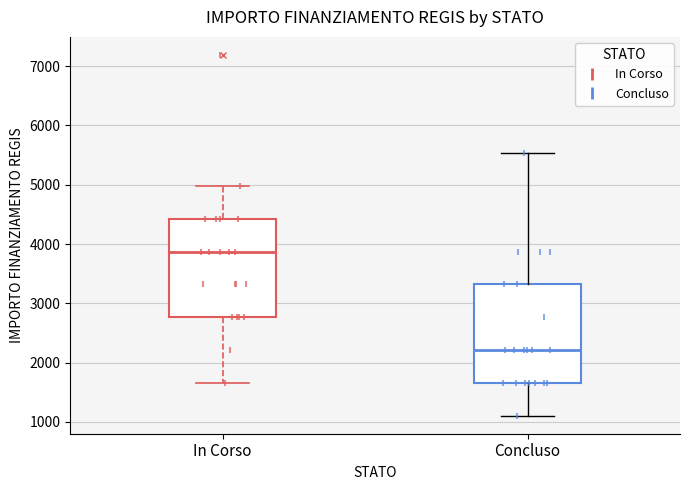

Where does the upper whisker of the box for In Corso end on the y-axis? The values are not printed on the chart, so give them approximately, as read against the axis.

5000